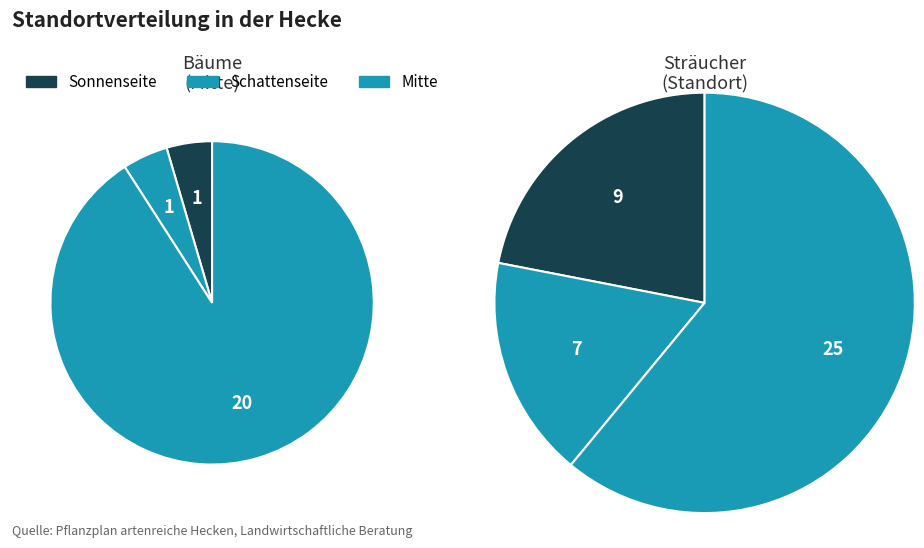

Count the number of slices in the pie.

3